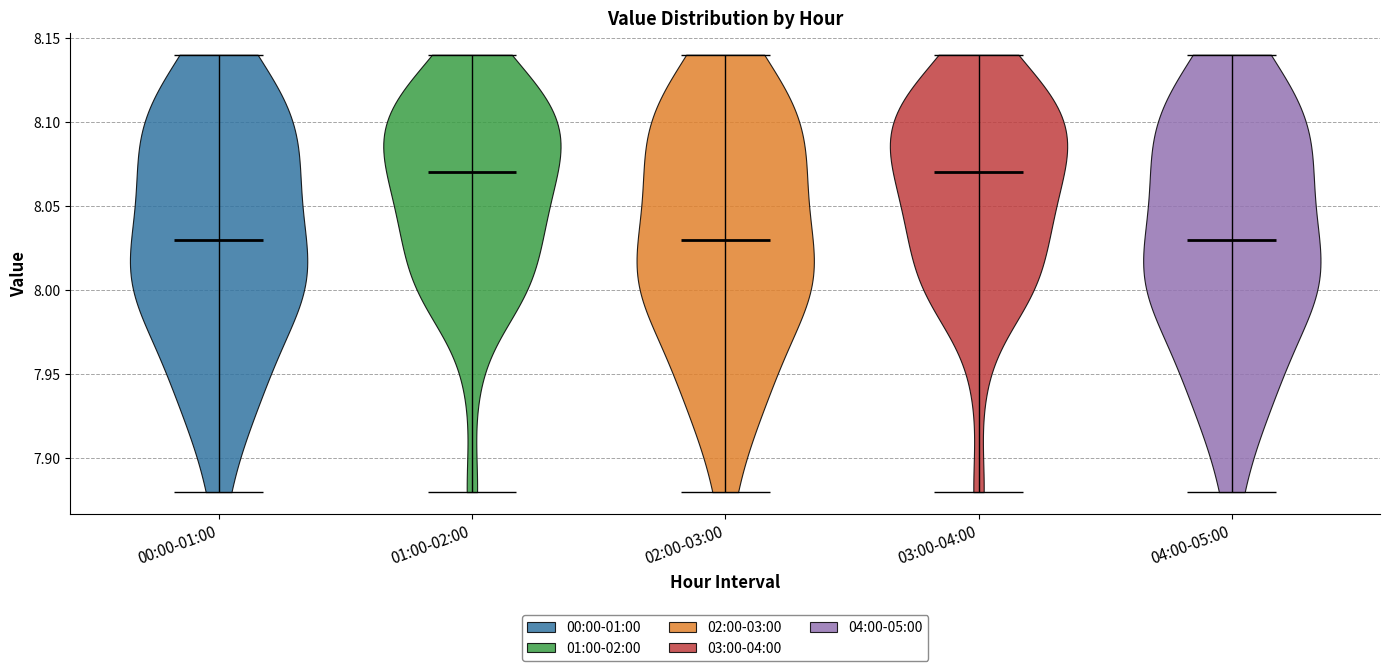

Reading left to right, read every violin against the y-axis: where its median line is, and the lowest and highest points it reaches. The values are not printed on the chart, so give them approximately, as read against the axis.

00:00-01:00: median line 8.03, lowest point 7.88, highest point 8.14
01:00-02:00: median line 8.07, lowest point 7.88, highest point 8.14
02:00-03:00: median line 8.03, lowest point 7.88, highest point 8.14
03:00-04:00: median line 8.07, lowest point 7.88, highest point 8.14
04:00-05:00: median line 8.03, lowest point 7.88, highest point 8.14